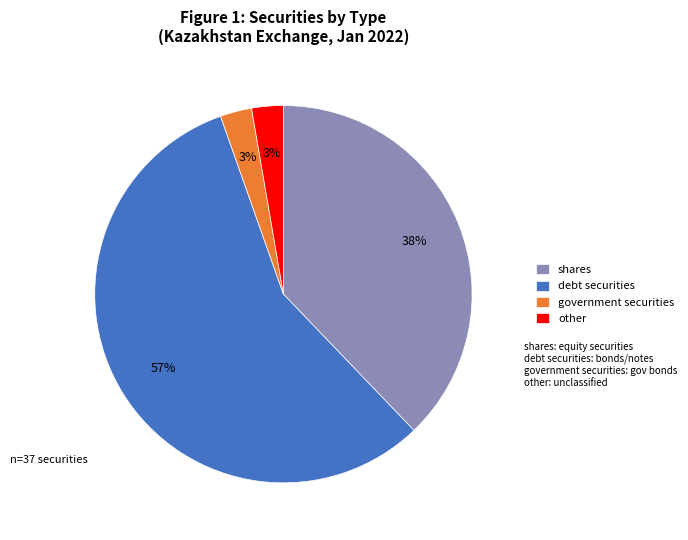

How many slices are in this pie chart?

4